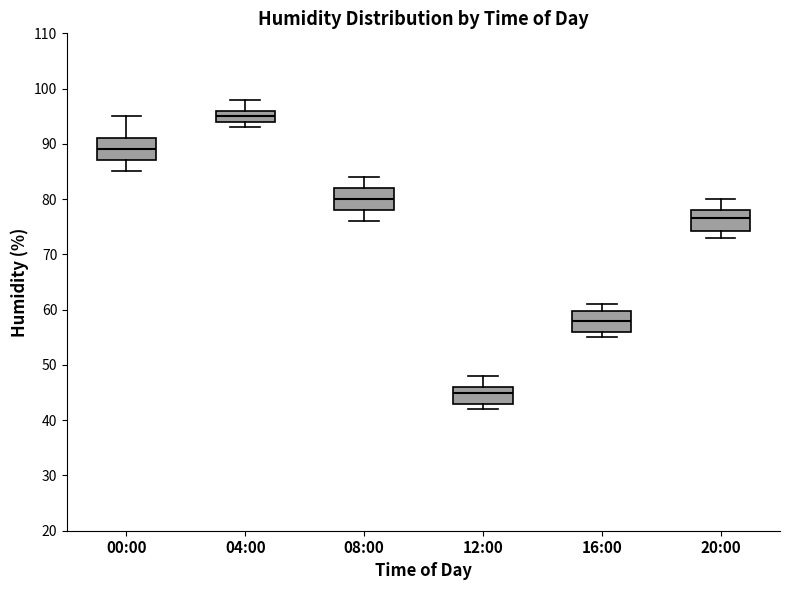

Where does the lower whisker of the box for 00:00 end on the y-axis? The values are not printed on the chart, so give them approximately, as read against the axis.

85